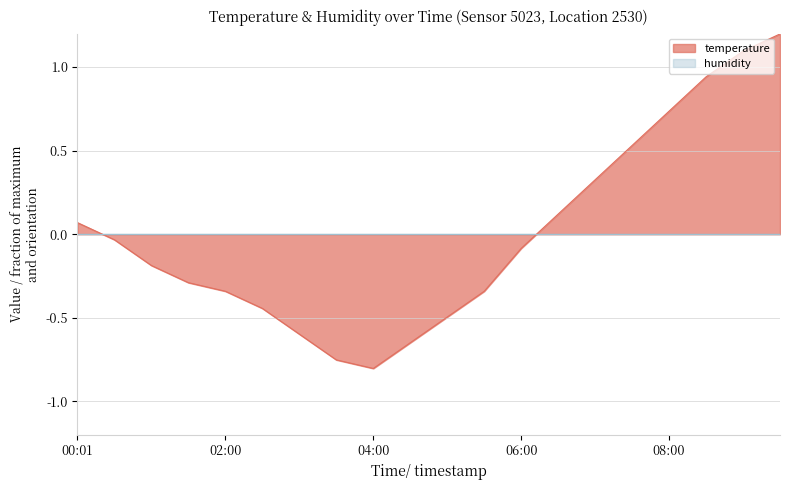

How many points are lower than both their immediate neighbors (excluding endpoints)?

1